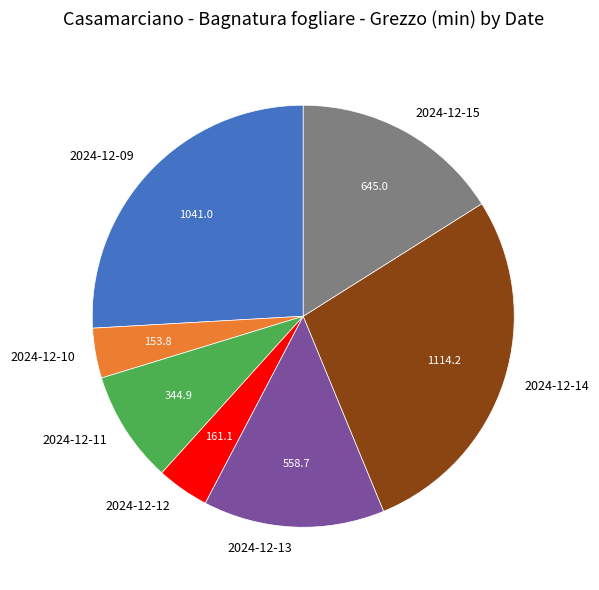

How many segments does this pie chart have?

7